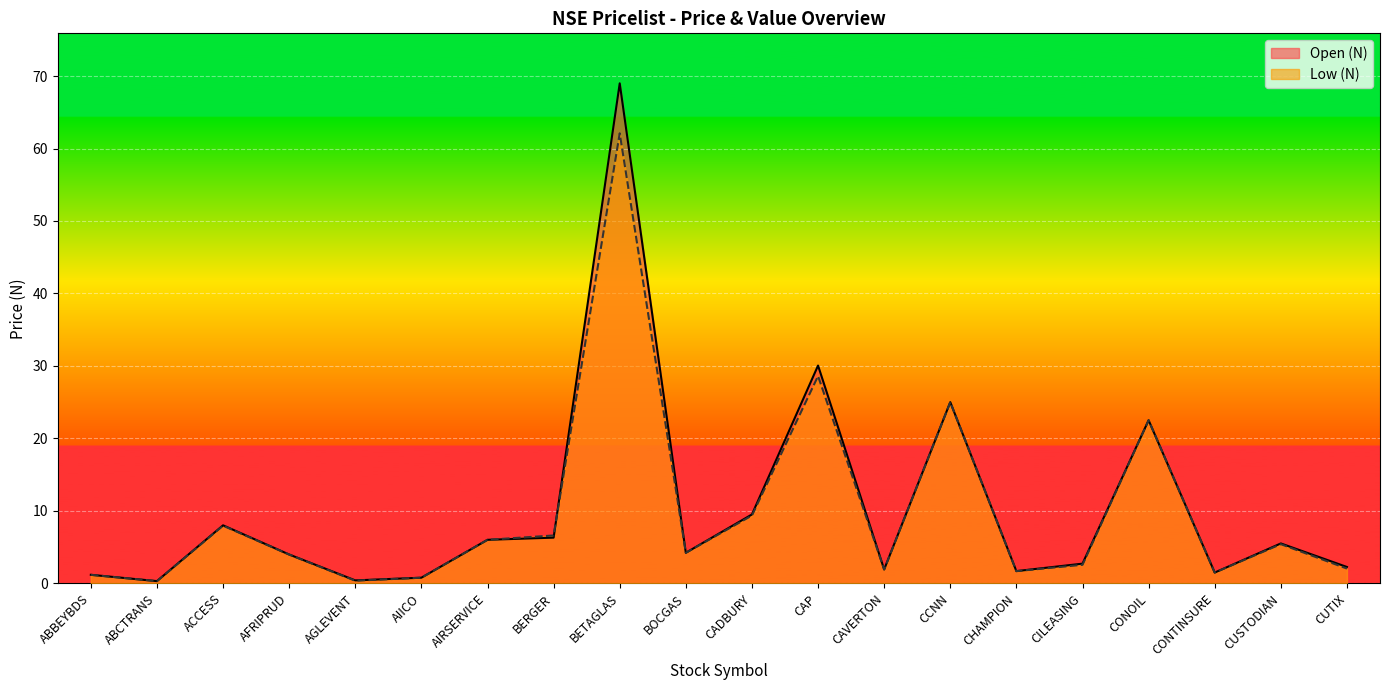

How many intersections are there between Open (N) and Low (N)?

1